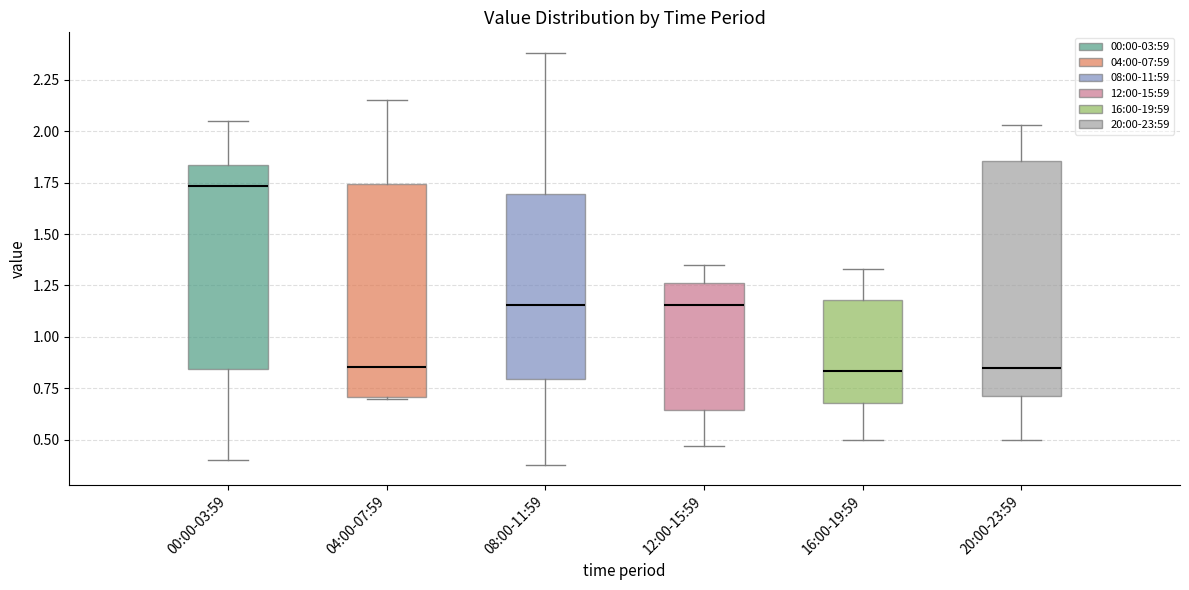

Where does the median line of the box for 00:00-03:59 sit on the y-axis? The values are not printed on the chart, so give them approximately, as read against the axis.

1.75